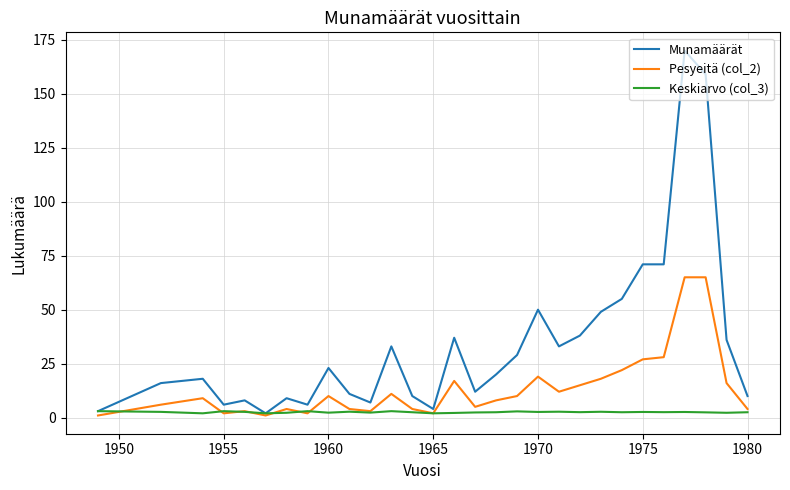

Which series has the largest total across all categories?

Munamäärät